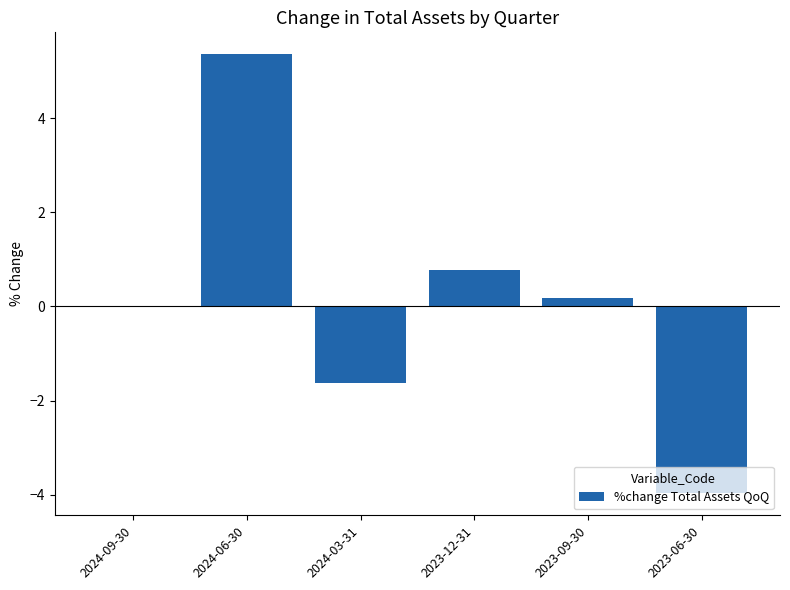

Count the number of data series in this chart.

1